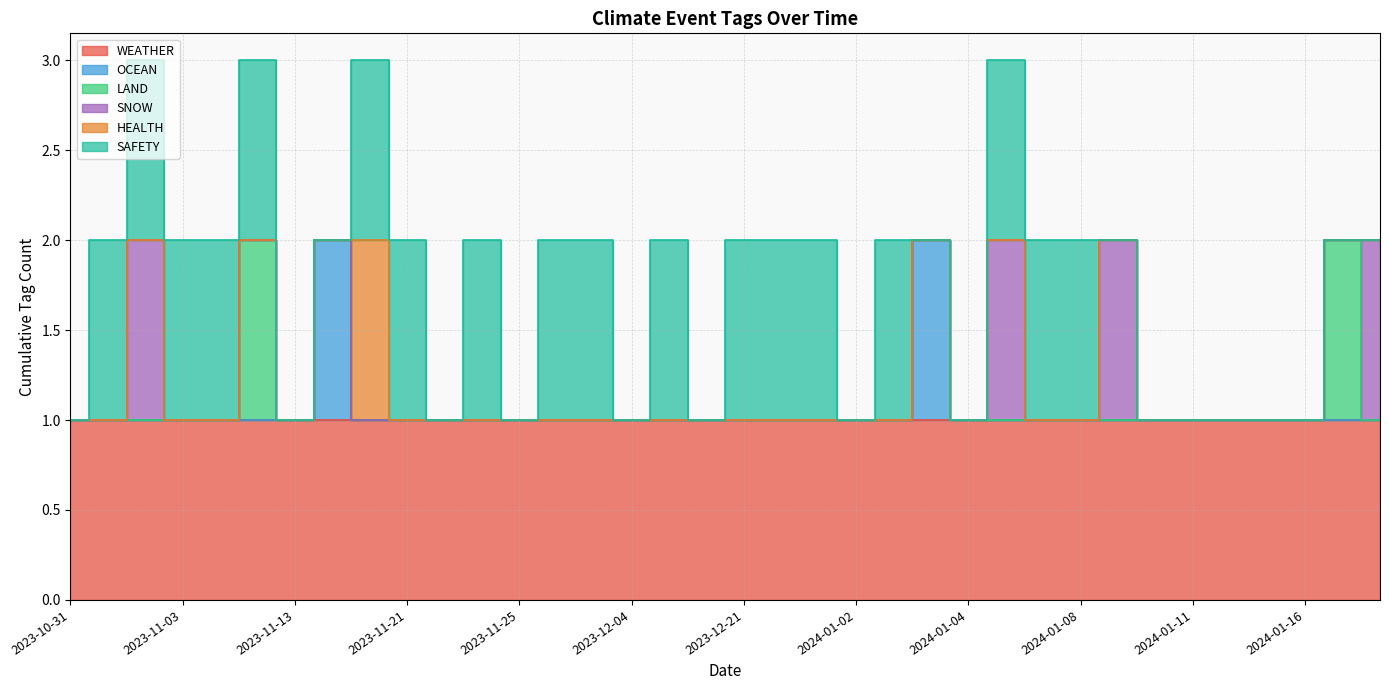

Does the chart have visible grid lines?

Yes